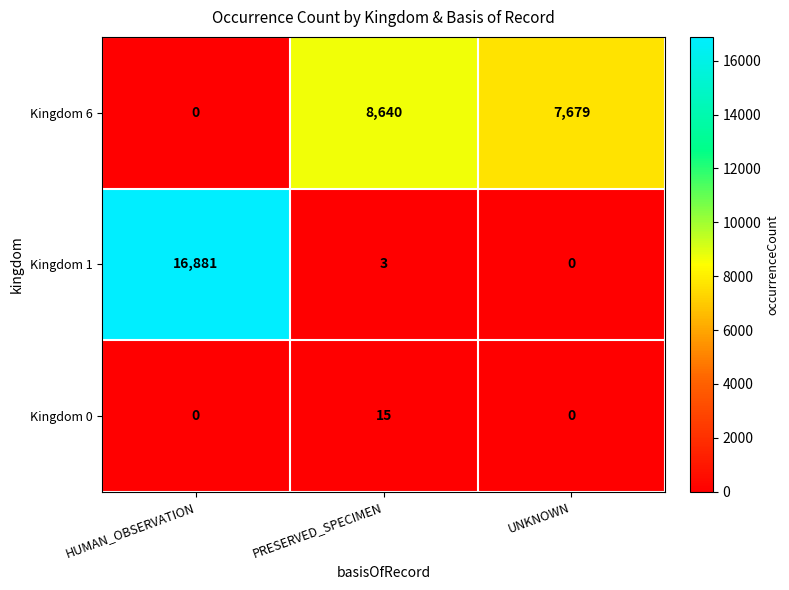

Reading left to right, what are all the values shown in this chart?

Kingdom 6: 0	8640	7679
Kingdom 1: 16881	3	0
Kingdom 0: 0	15	0